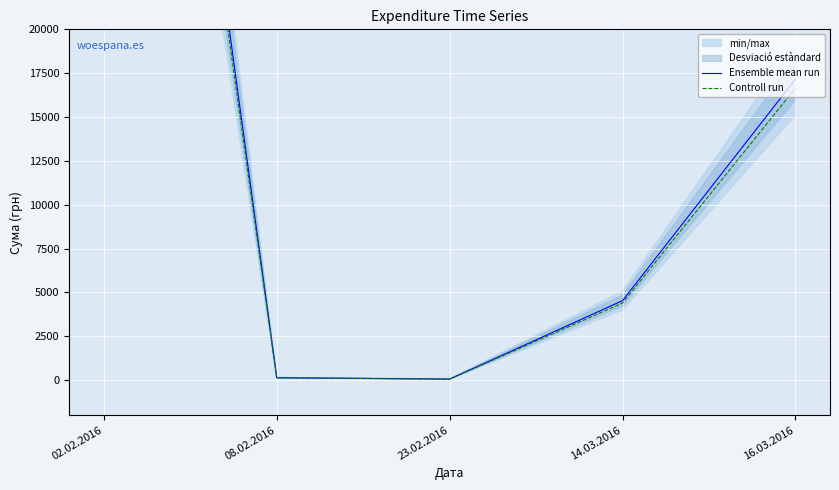

True or false: Ensemble mean run and Controll run cross at least once.

False